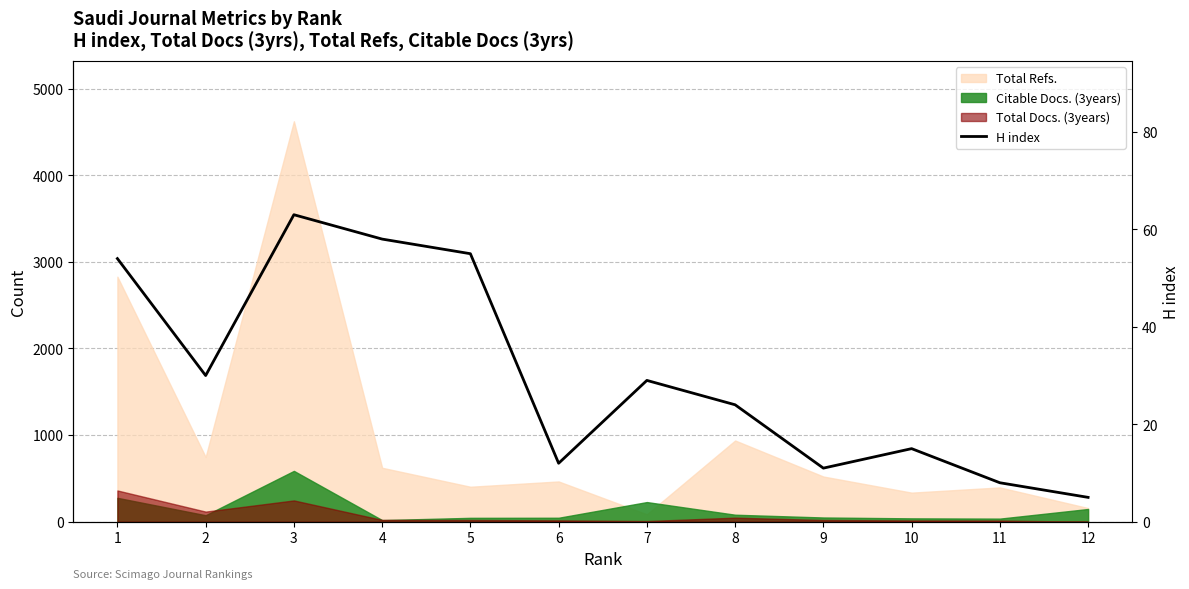

How many data points are less than 29?

6